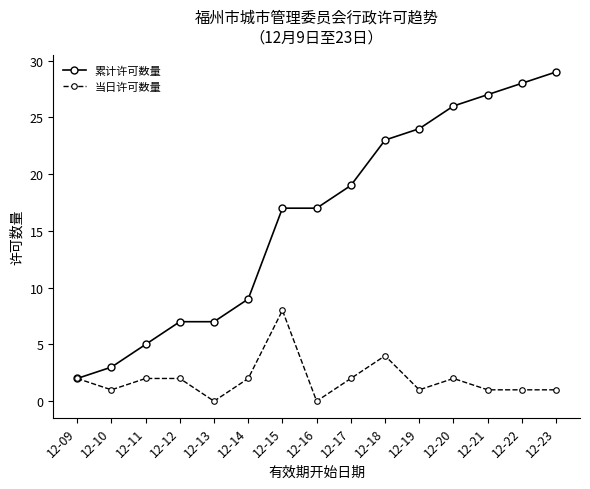

At which label does 累计许可数量 reach its peak?

12-23